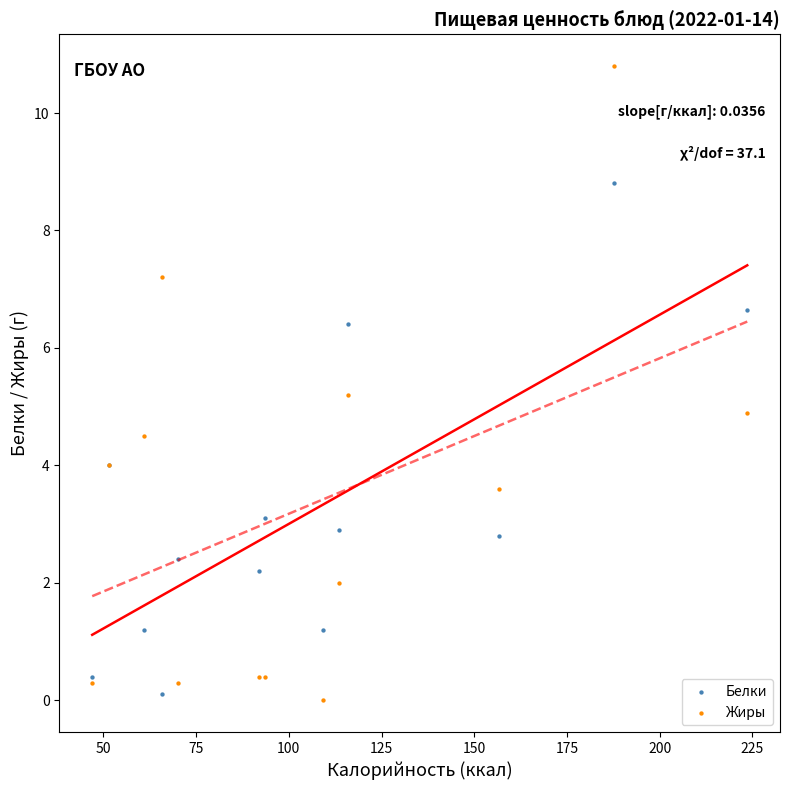

Which series reaches the minimum Y coordinate?

Жиры